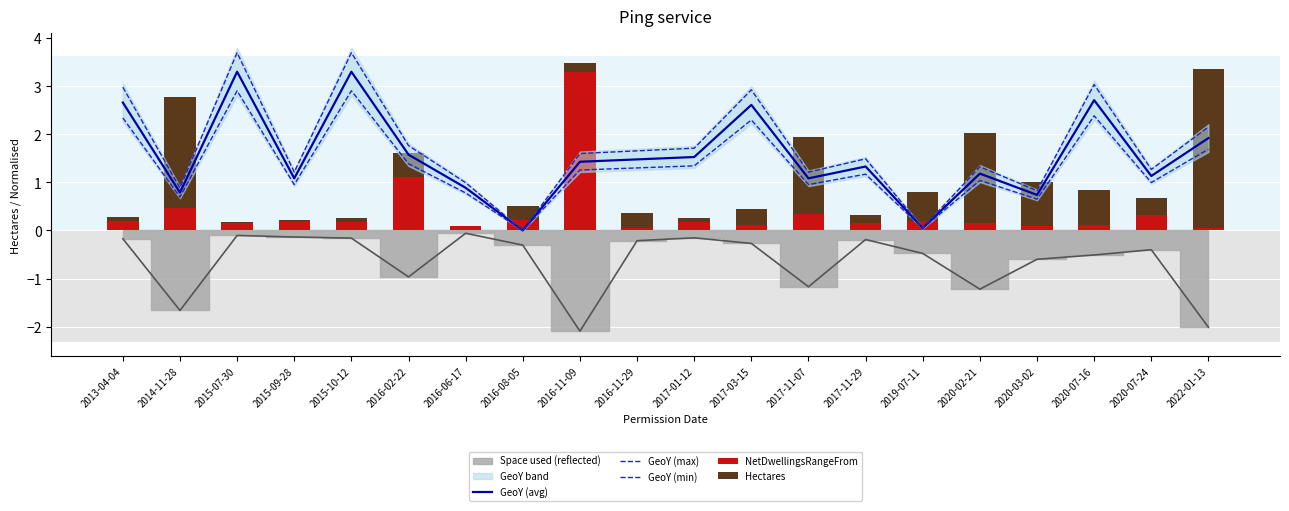

Is it true that GeoY (min) equals 0.8 at 2016-06-17?

True